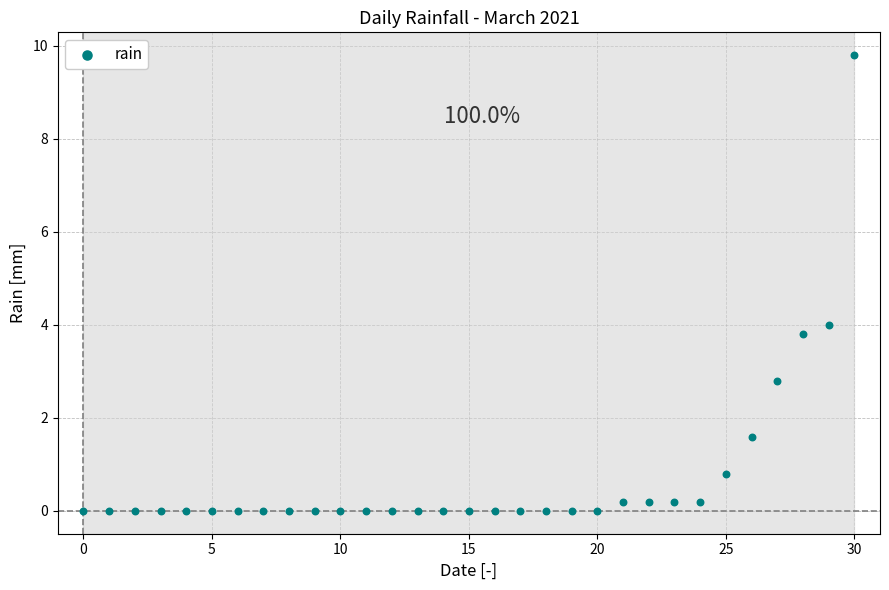

What is the range of Y values (max minus min)?

9.8